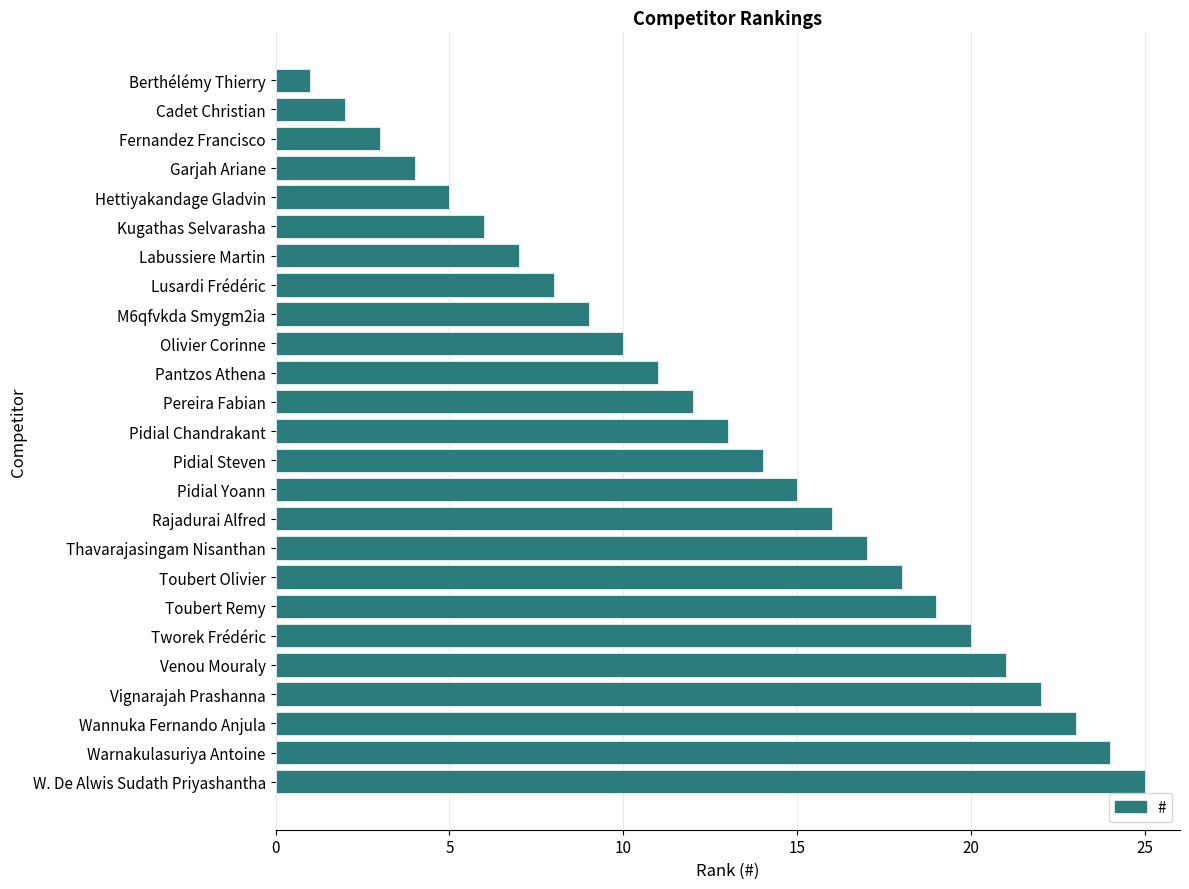

What is the sum of the values at Vignarajah Prashanna and Berthélémy Thierry?

23